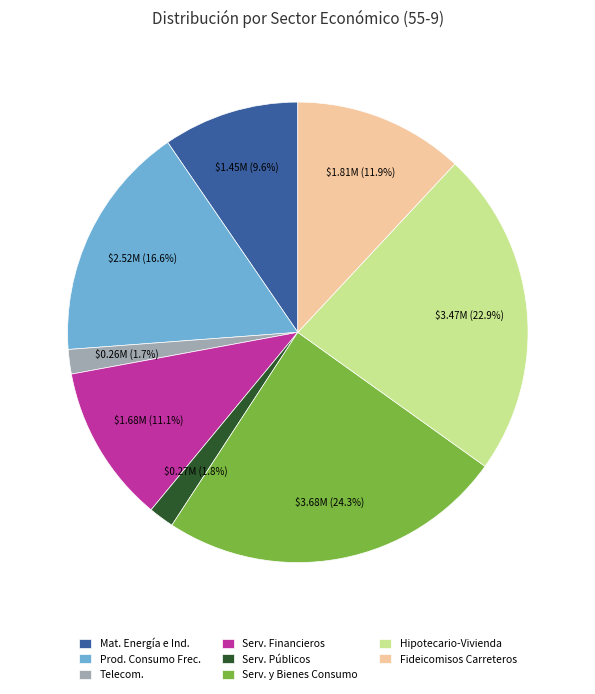

Which has a higher value, Serv. y Bienes Consumo or Serv. Públicos?

Serv. y Bienes Consumo